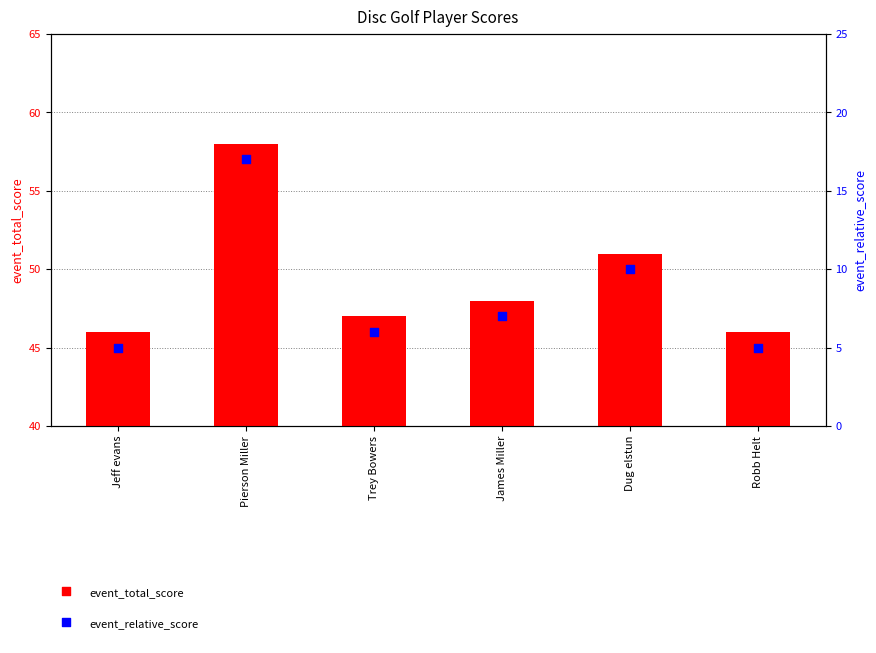

What are all the series names shown in the legend?

event_total_score, event_relative_score